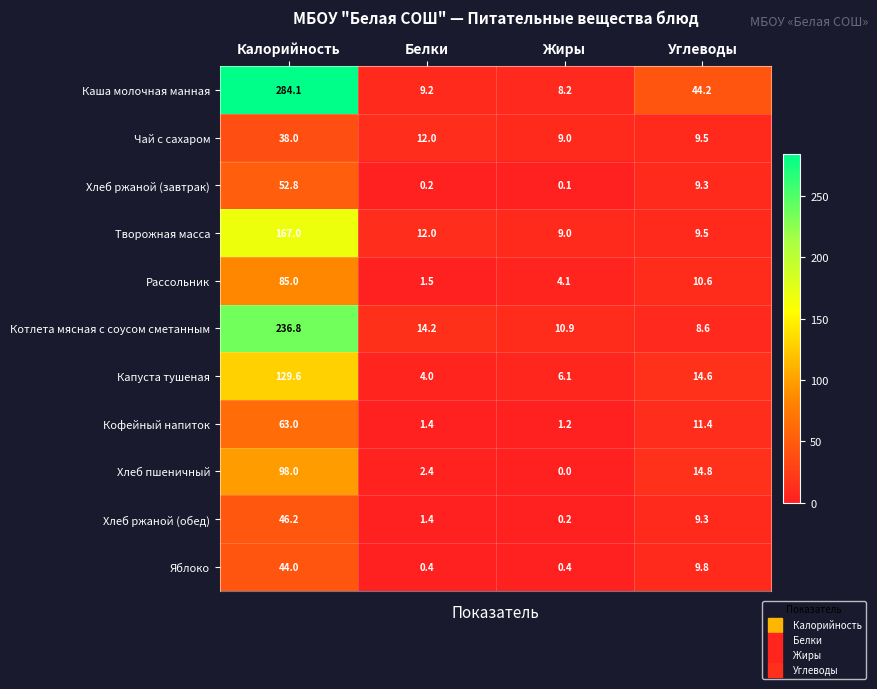

The Рассольник series shows 1.5 at Белки. True or false?

True